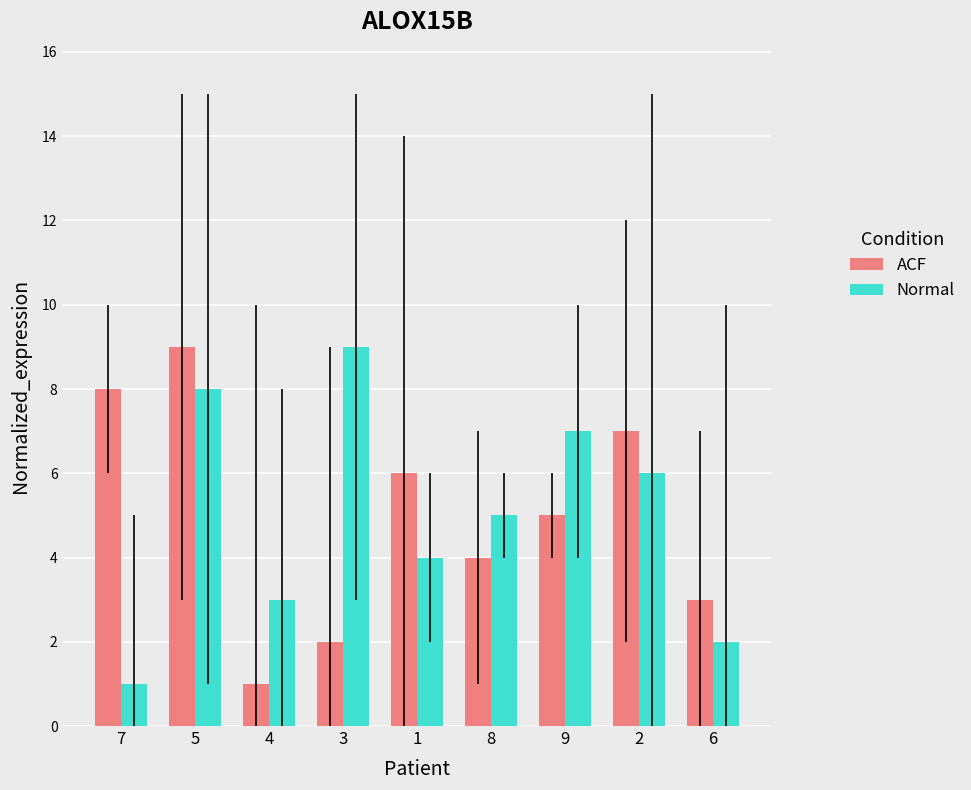

What is the difference between the maximum and second lowest values in the ACF series?

7